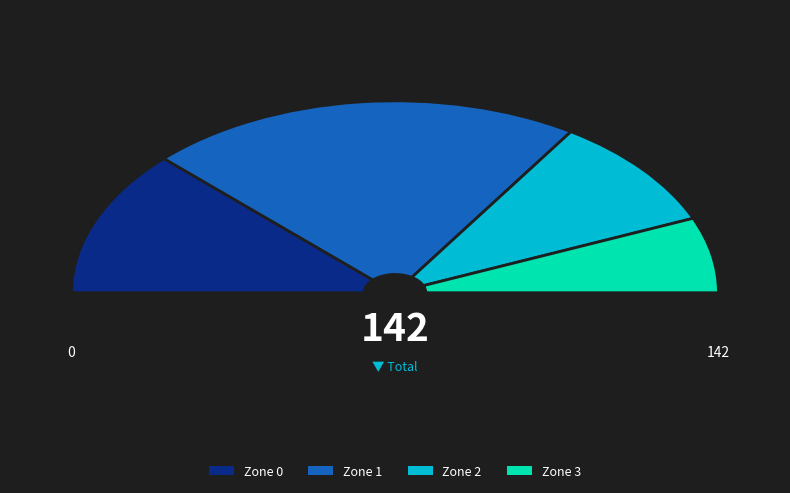

Is Zone 2 the majority of the pie?

No